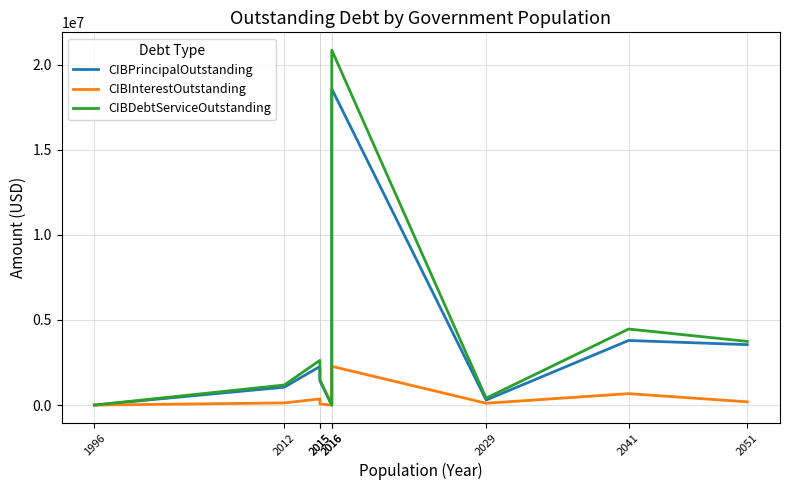

What is the highest value of the CIBPrincipalOutstanding series?

18574000.0